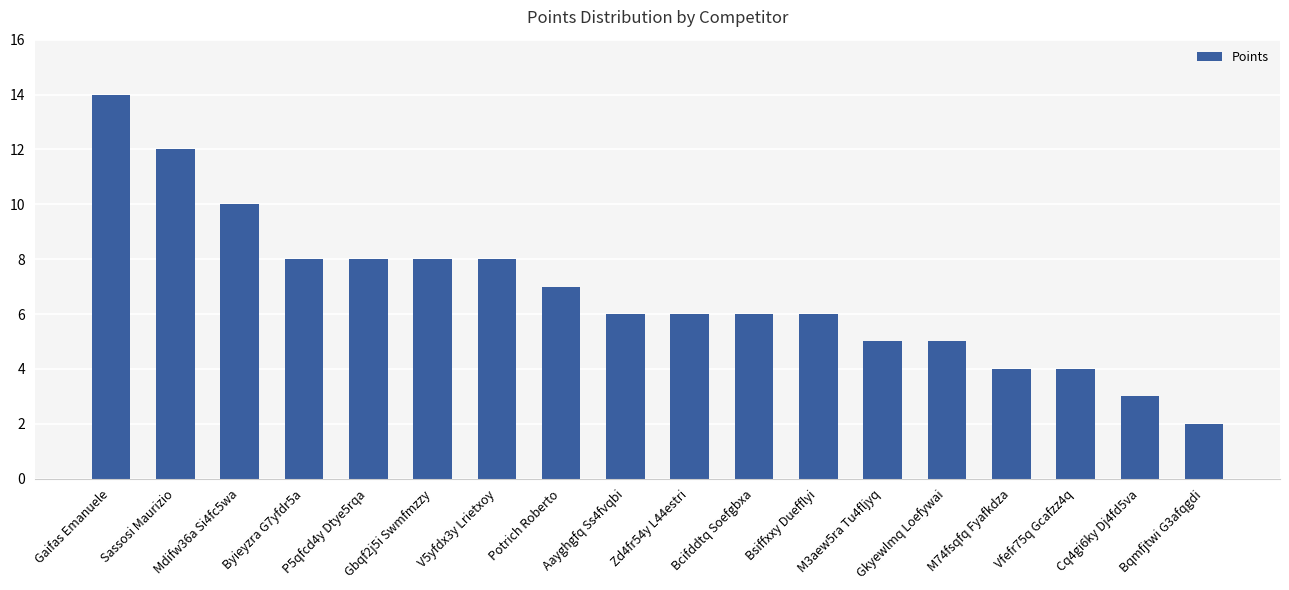

What is the ratio of the value at Cq4gi6ky Dj4fd5va to the value at Potrich Roberto?

0.4